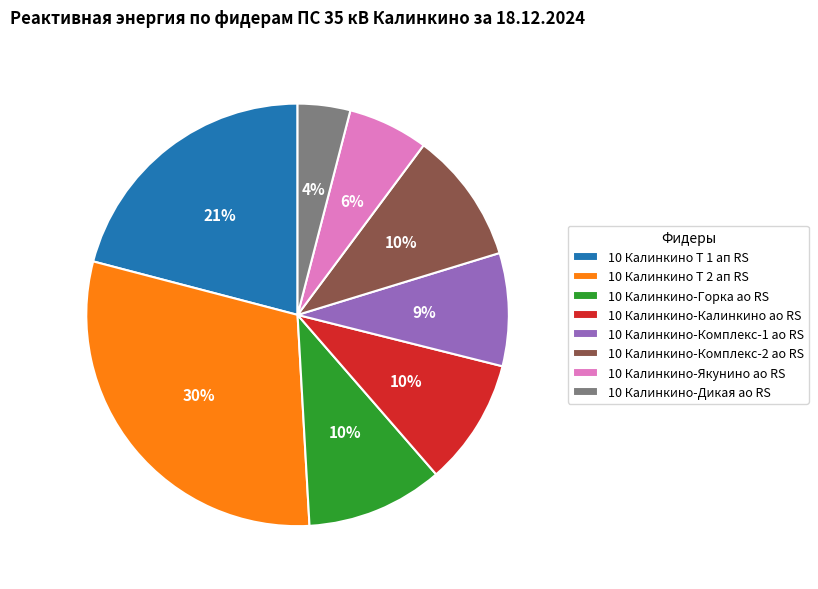

Combined, do 10 Калинкино-Горка ао RS and 10 Калинкино-Якунино ао RS account for over 50%?

No